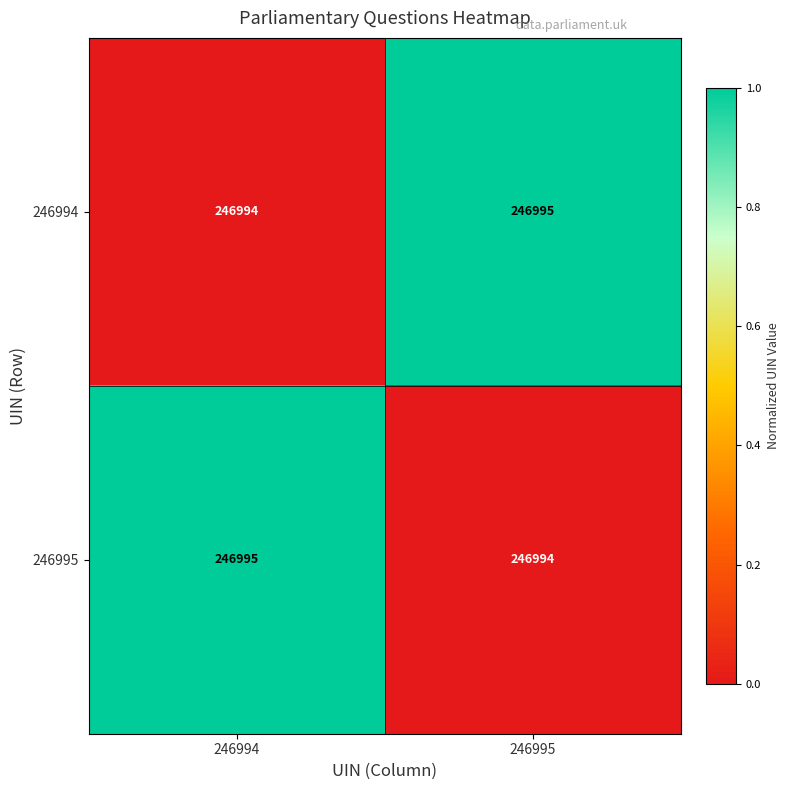

What is the greatest value displayed?

246995